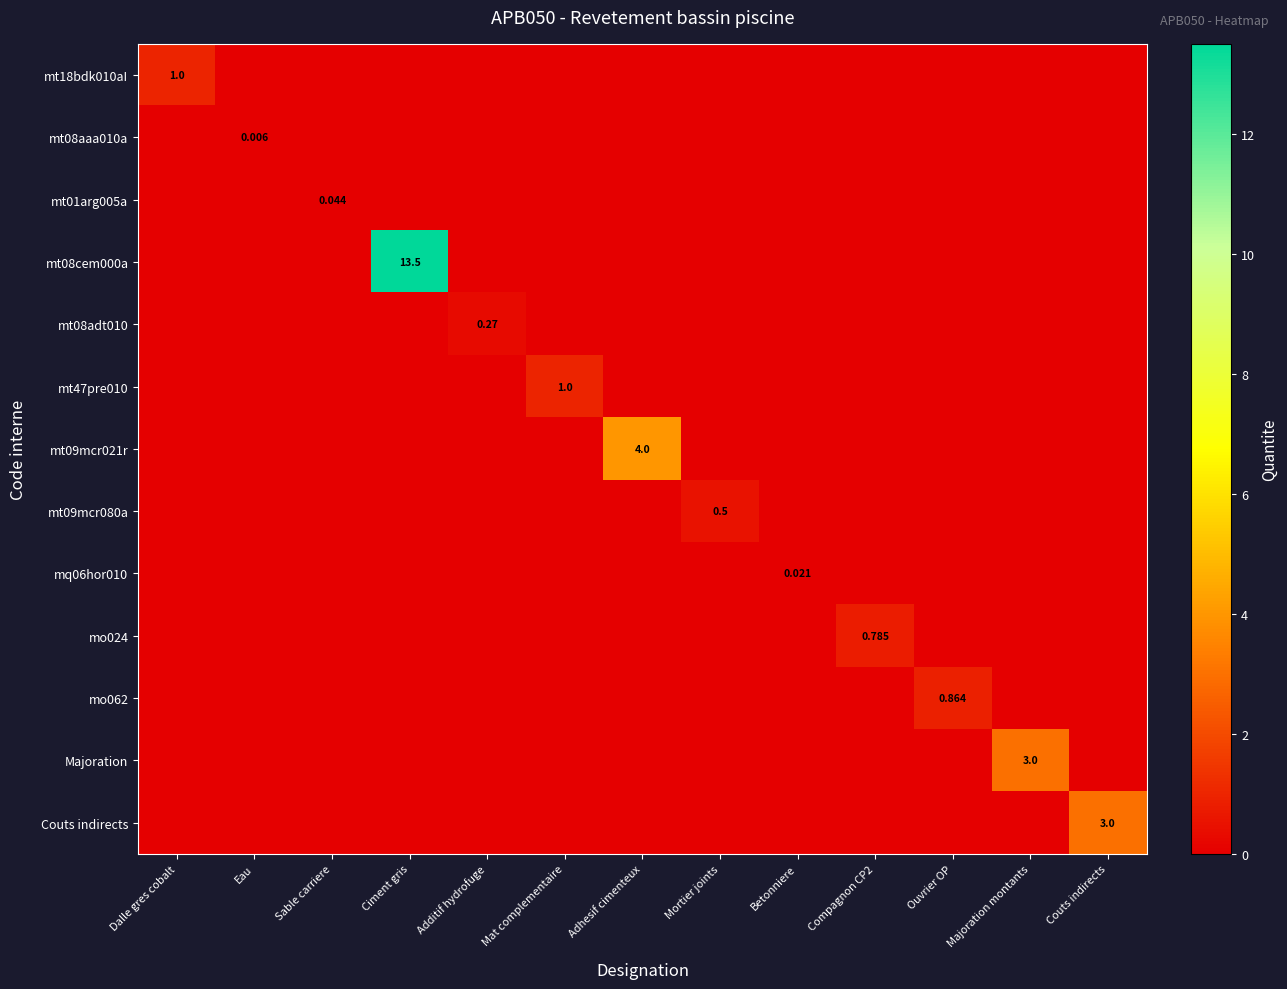

Which series has the widest spread of values?

mt08cem000a